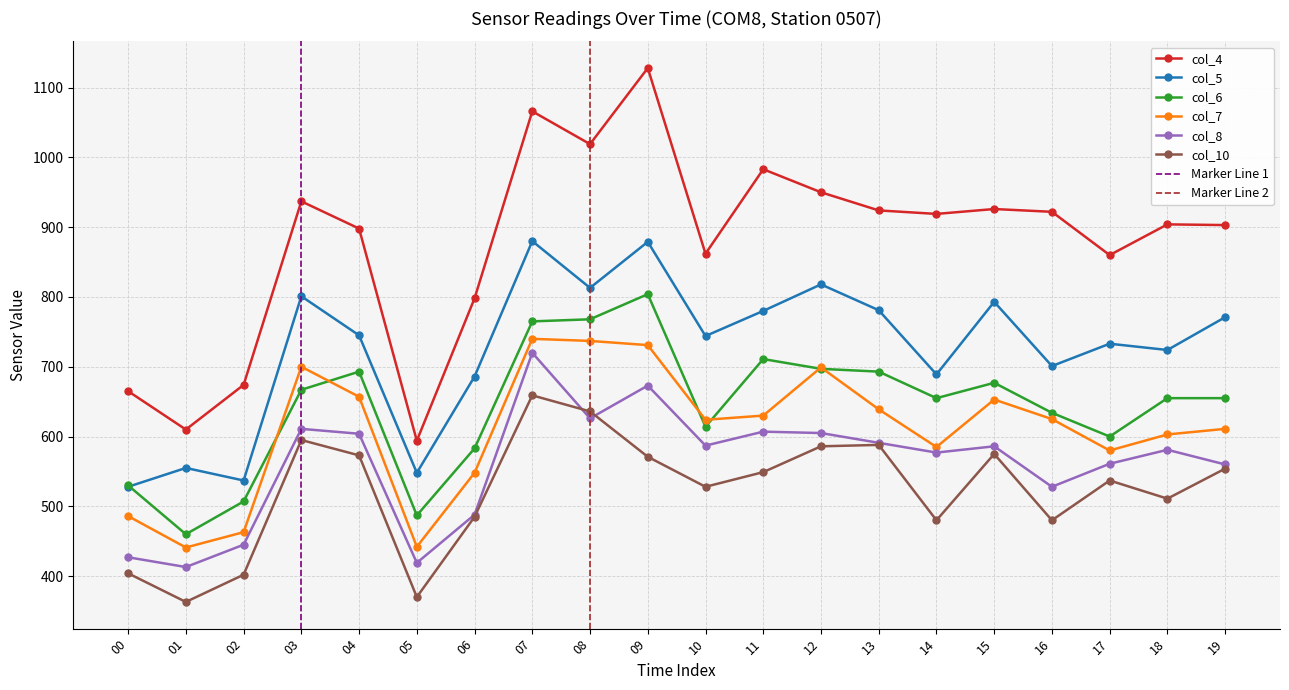

What is the lowest value of the col_10 series?

363